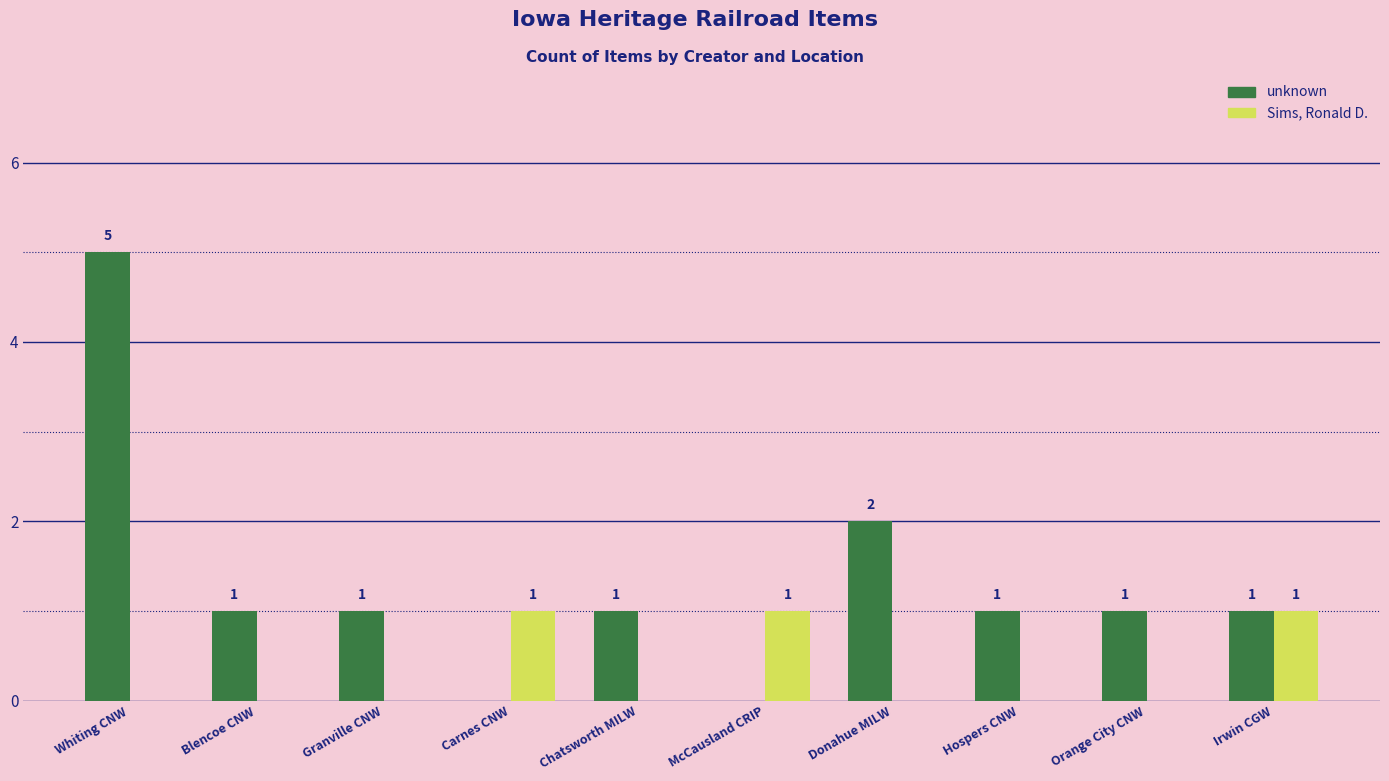

Which category has the highest value across all series?

Whiting CNW